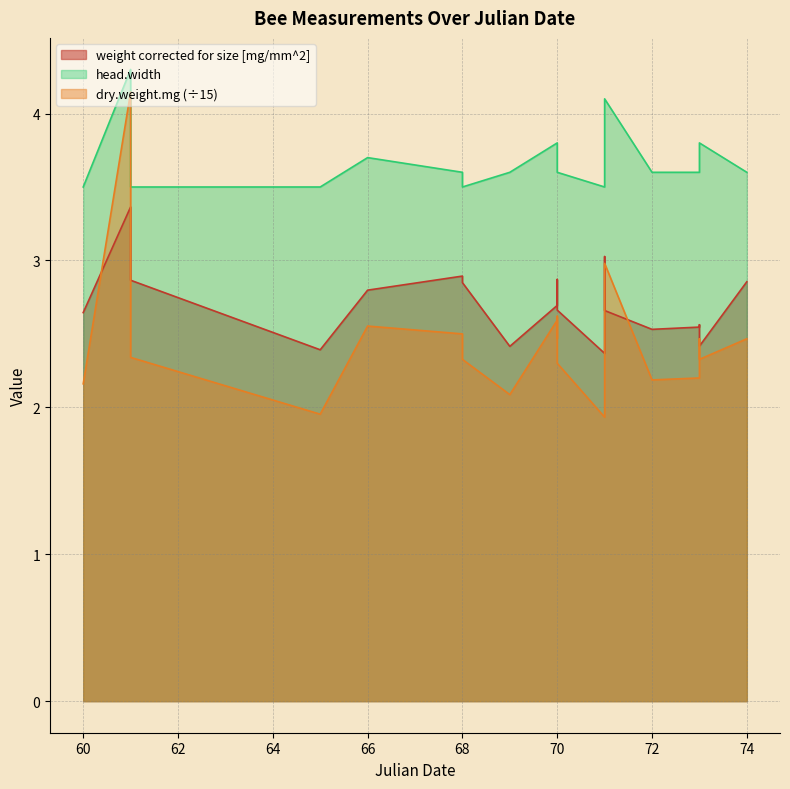

The value of weight corrected for size [mg/mm^2] at 70 is 2.7. True or false?

True